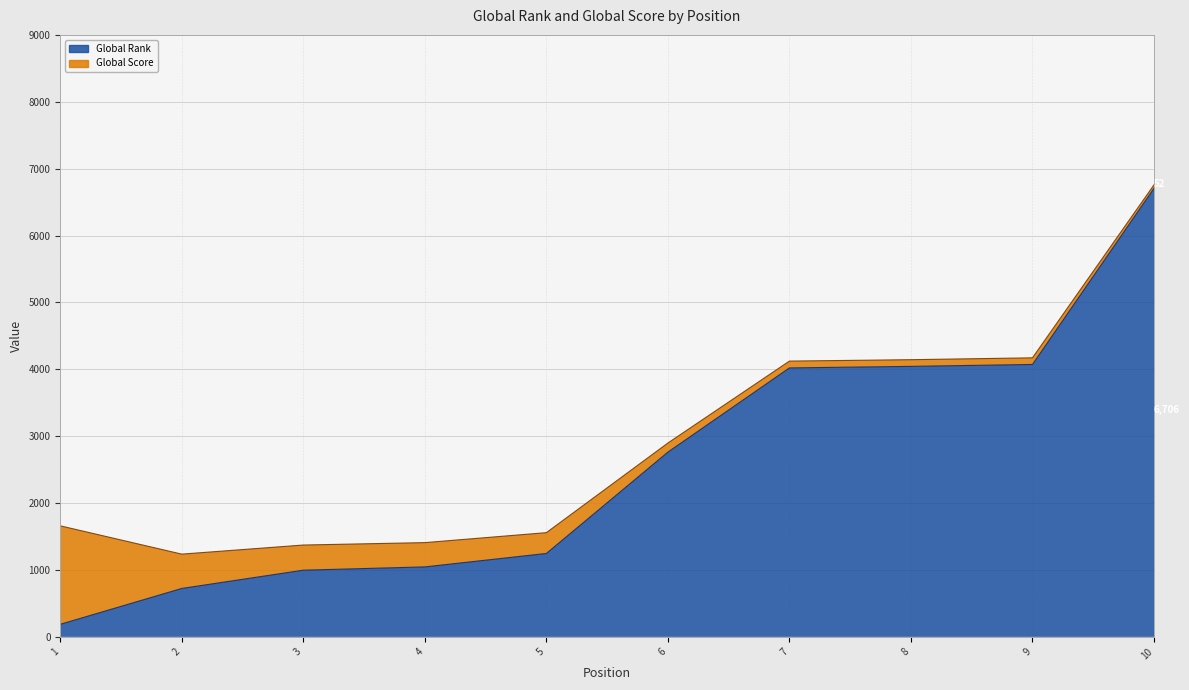

The chart shows a value of 6359 at 7. True or false?

False